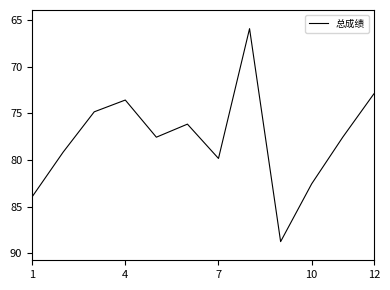

What is the maximum value shown in the chart?

88.8